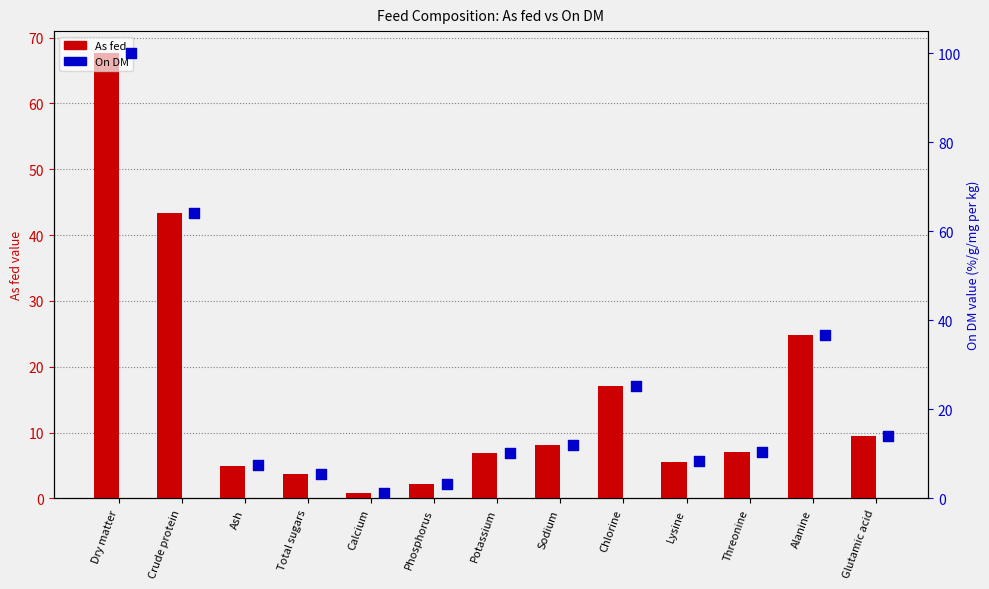

Which series contains the lowest Y value?

As fed